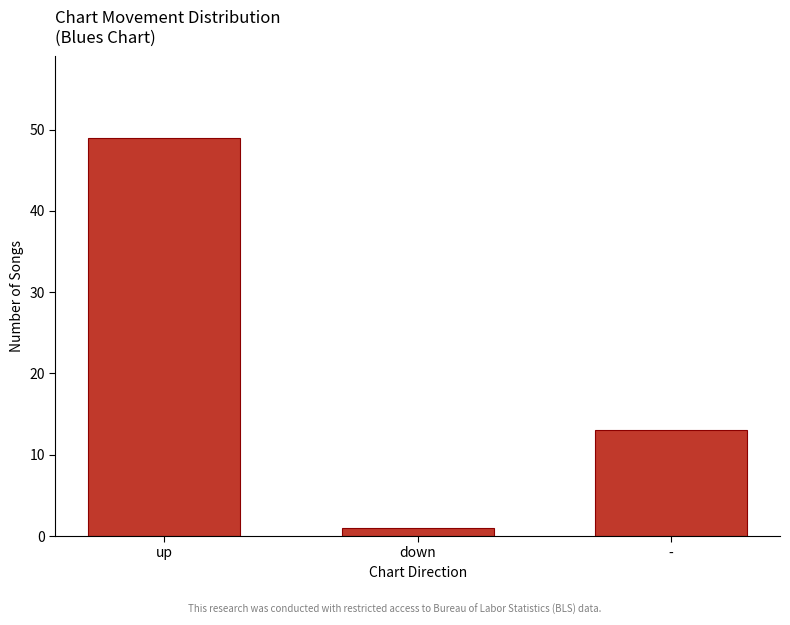

Reading right to left, what are all the values shown in this chart?

-=13	down=1	up=49